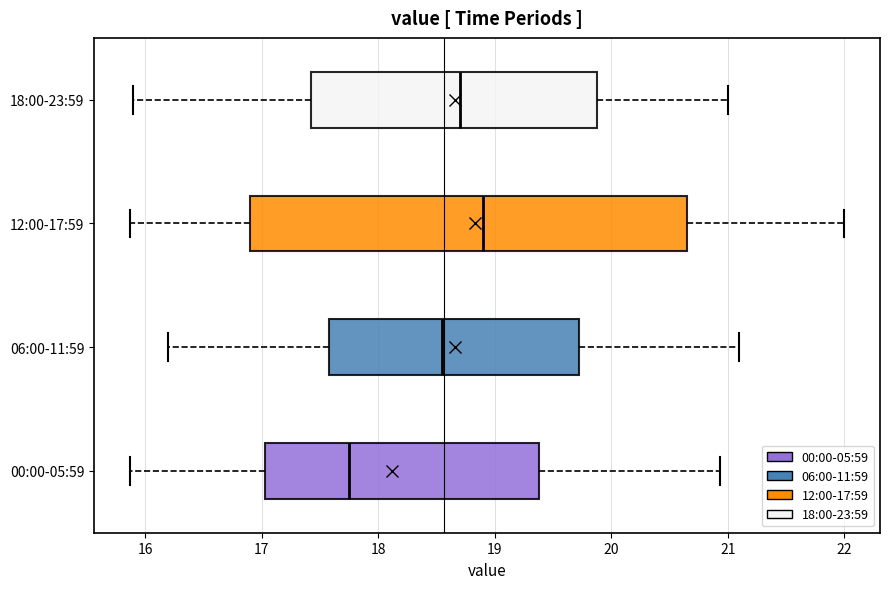

Reading bottom to top, transcribe this box plot: for each box, give where its median line is, the range the box spans, and where its two whiskers end, as read against the x-axis. The values are not printed on the chart, so give them approximately, as read against the axis.

00:00-05:59: median 17.8, box 17.0 to 19.4, whiskers 15.9 to 20.9
06:00-11:59: median 18.6, box 17.6 to 19.7, whiskers 16.2 to 21.1
12:00-17:59: median 18.9, box 16.9 to 20.7, whiskers 15.9 to 22.0
18:00-23:59: median 18.7, box 17.4 to 19.9, whiskers 15.9 to 21.0